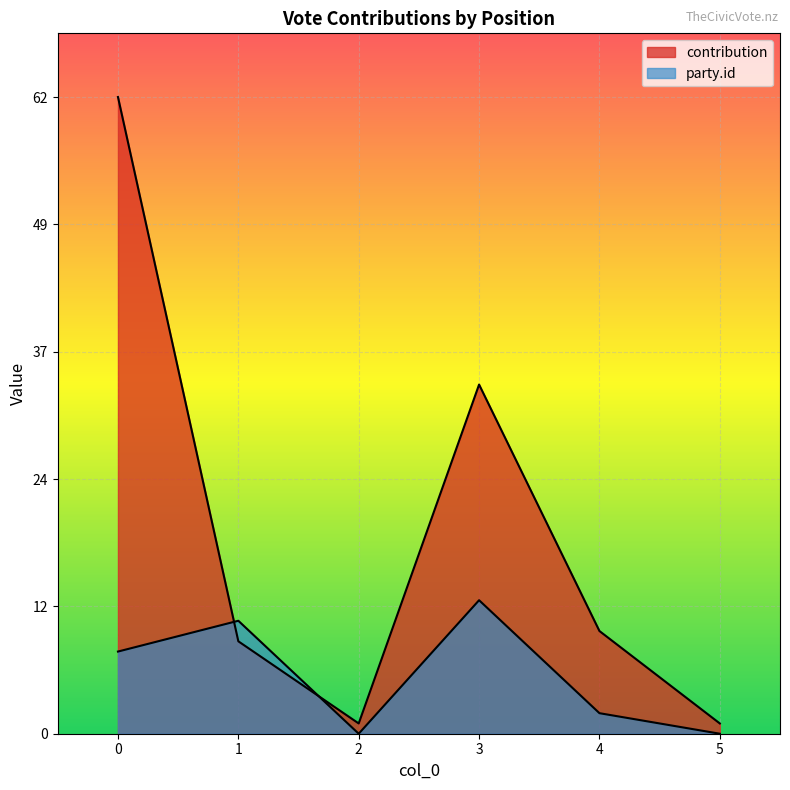

Reading right to left, extract all data points from this chart.

contribution: 5=1	4=10	3=34	2=1	1=9	0=62
party_id: 5=0	4=2	3=13	2=0	1=11	0=8